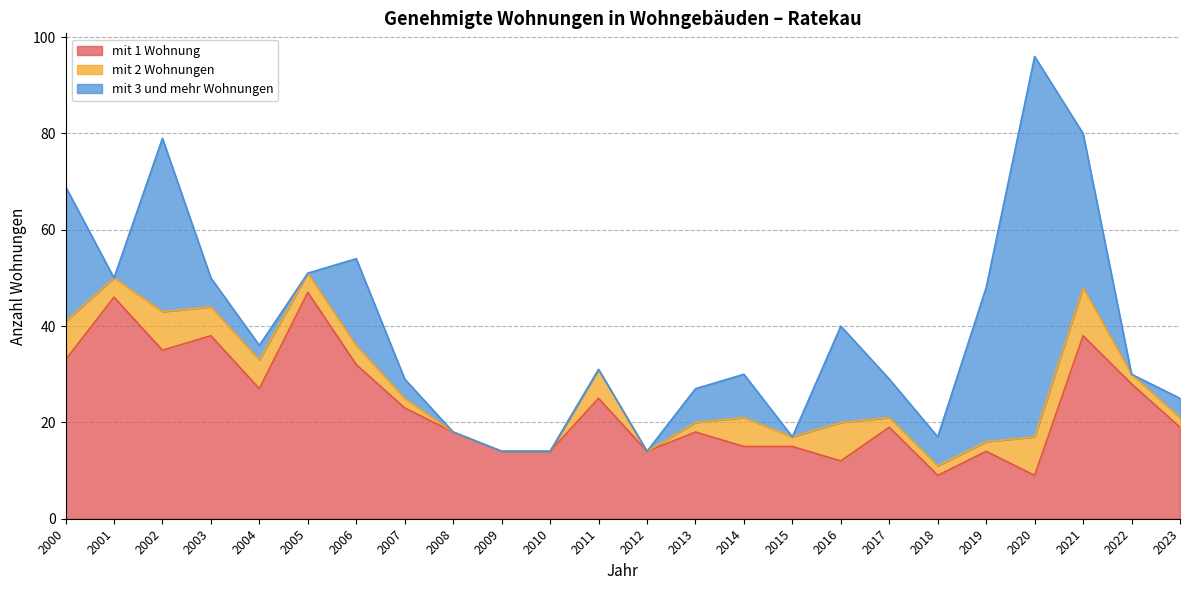

Where is mit 1 Wohnung nearest to the value 28?

2022